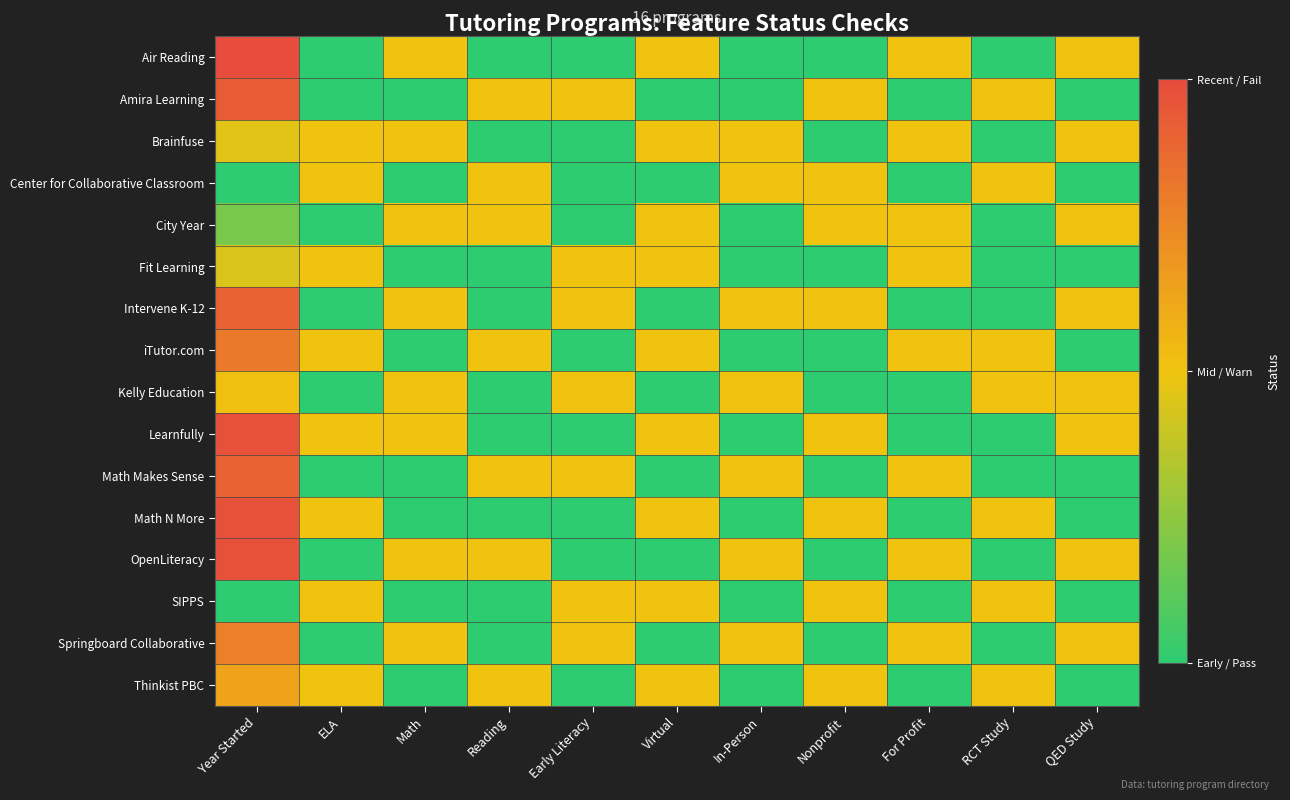

Reading left to right, transcribe all the data shown in this chart.

Air Reading: Year Started=2.0	ELA=0.0	Math=1.0	Reading=0.0	Early Literacy=0.0	Virtual=1.0	In-Person=0.0	Nonprofit=0.0	For Profit=1.0	RCT Study=0.0	QED Study=1.0
Amira Learning: Year Started=1.9	ELA=0.0	Math=0.0	Reading=1.0	Early Literacy=1.0	Virtual=0.0	In-Person=0.0	Nonprofit=1.0	For Profit=0.0	RCT Study=1.0	QED Study=0.0
Brainfuse: Year Started=0.9	ELA=1.0	Math=1.0	Reading=0.0	Early Literacy=0.0	Virtual=1.0	In-Person=1.0	Nonprofit=0.0	For Profit=1.0	RCT Study=0.0	QED Study=1.0
Center for Collaborative Classroom: Year Started=0.0	ELA=1.0	Math=0.0	Reading=1.0	Early Literacy=0.0	Virtual=0.0	In-Person=1.0	Nonprofit=1.0	For Profit=0.0	RCT Study=1.0	QED Study=0.0
City Year: Year Started=0.4	ELA=0.0	Math=1.0	Reading=1.0	Early Literacy=0.0	Virtual=1.0	In-Person=0.0	Nonprofit=1.0	For Profit=1.0	RCT Study=0.0	QED Study=1.0
Fit Learning: Year Started=0.9	ELA=1.0	Math=0.0	Reading=0.0	Early Literacy=1.0	Virtual=1.0	In-Person=0.0	Nonprofit=0.0	For Profit=1.0	RCT Study=0.0	QED Study=0.0
Intervene K-12: Year Started=1.8	ELA=0.0	Math=1.0	Reading=0.0	Early Literacy=1.0	Virtual=0.0	In-Person=1.0	Nonprofit=1.0	For Profit=0.0	RCT Study=0.0	QED Study=1.0
iTutor.com: Year Started=1.6	ELA=1.0	Math=0.0	Reading=1.0	Early Literacy=0.0	Virtual=1.0	In-Person=0.0	Nonprofit=0.0	For Profit=1.0	RCT Study=1.0	QED Study=0.0
Kelly Education: Year Started=1.0	ELA=0.0	Math=1.0	Reading=0.0	Early Literacy=1.0	Virtual=0.0	In-Person=1.0	Nonprofit=0.0	For Profit=0.0	RCT Study=1.0	QED Study=1.0
Learnfully: Year Started=2.0	ELA=1.0	Math=1.0	Reading=0.0	Early Literacy=0.0	Virtual=1.0	In-Person=0.0	Nonprofit=1.0	For Profit=0.0	RCT Study=0.0	QED Study=1.0
Math Makes Sense: Year Started=1.8	ELA=0.0	Math=0.0	Reading=1.0	Early Literacy=1.0	Virtual=0.0	In-Person=1.0	Nonprofit=0.0	For Profit=1.0	RCT Study=0.0	QED Study=0.0
Math N More: Year Started=2.0	ELA=1.0	Math=0.0	Reading=0.0	Early Literacy=0.0	Virtual=1.0	In-Person=0.0	Nonprofit=1.0	For Profit=0.0	RCT Study=1.0	QED Study=0.0
OpenLiteracy: Year Started=2.0	ELA=0.0	Math=1.0	Reading=1.0	Early Literacy=0.0	Virtual=0.0	In-Person=1.0	Nonprofit=0.0	For Profit=1.0	RCT Study=0.0	QED Study=1.0
SIPPS: Year Started=0.0	ELA=1.0	Math=0.0	Reading=0.0	Early Literacy=1.0	Virtual=1.0	In-Person=0.0	Nonprofit=1.0	For Profit=0.0	RCT Study=1.0	QED Study=0.0
Springboard Collaborative: Year Started=1.6	ELA=0.0	Math=1.0	Reading=0.0	Early Literacy=1.0	Virtual=0.0	In-Person=1.0	Nonprofit=0.0	For Profit=1.0	RCT Study=0.0	QED Study=1.0
Thinkist PBC: Year Started=1.3	ELA=1.0	Math=0.0	Reading=1.0	Early Literacy=0.0	Virtual=1.0	In-Person=0.0	Nonprofit=1.0	For Profit=0.0	RCT Study=1.0	QED Study=0.0